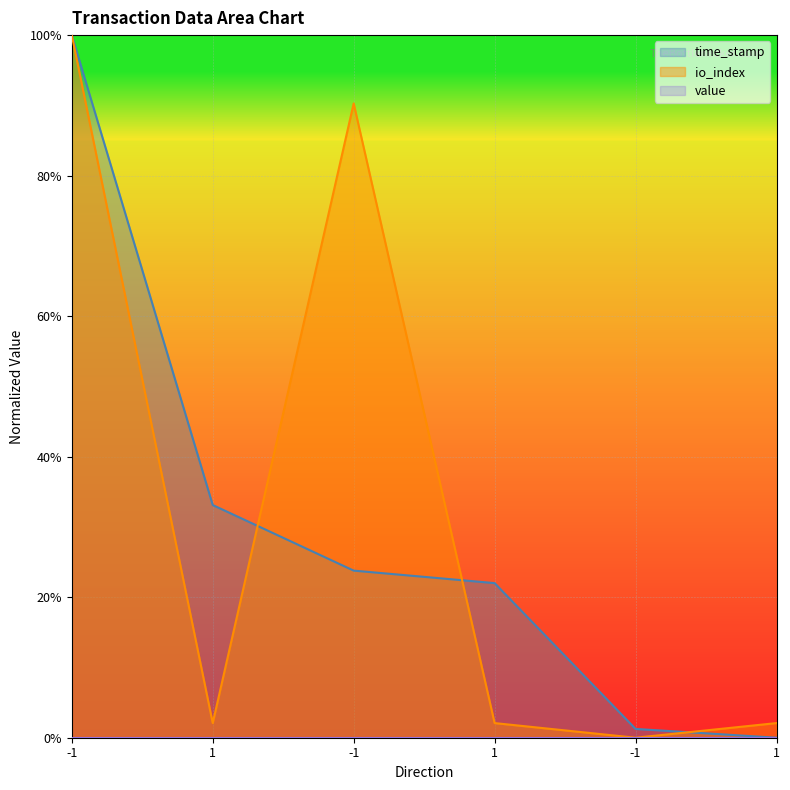

Rank the series by their maximum value, from highest to lowest.

time_stamp, io_index